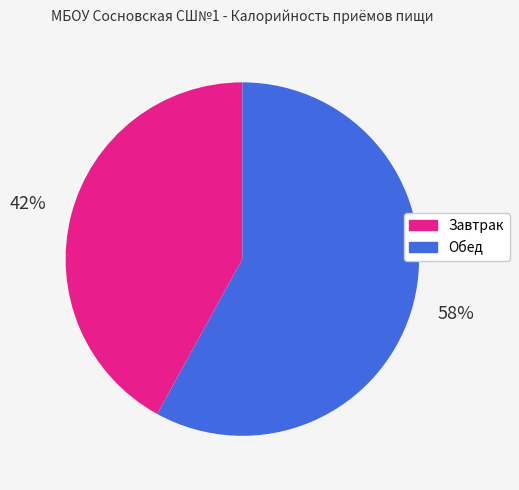

Is the sum of Обед and Завтрак greater than half?

Yes